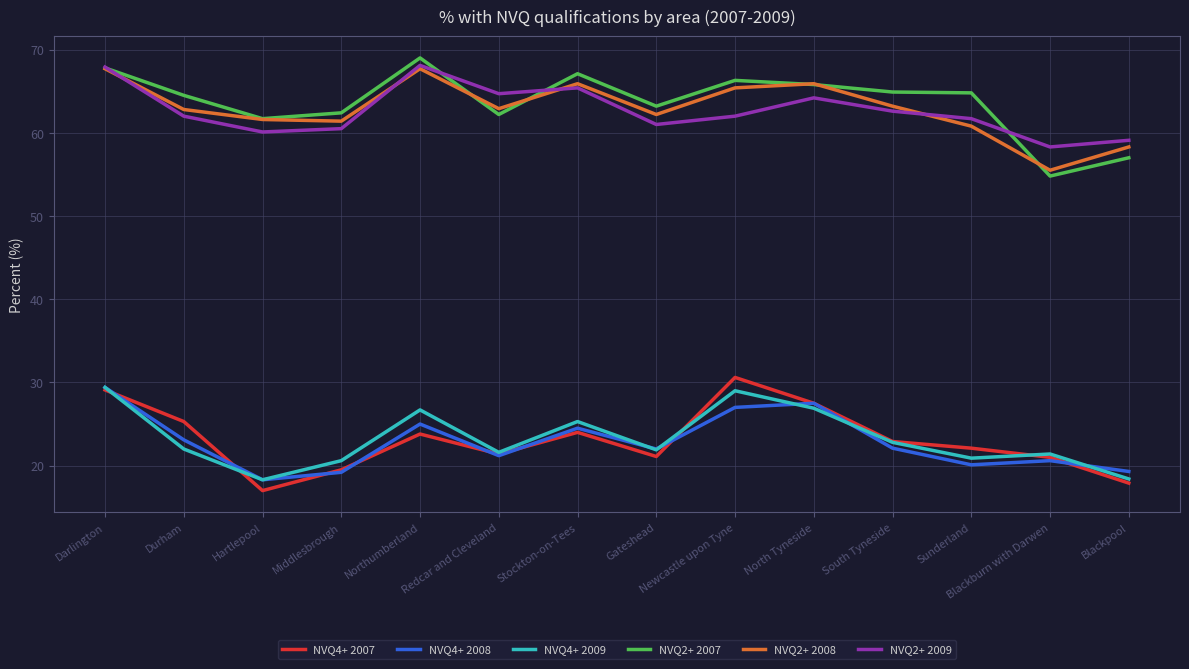

What are all the series names shown in the legend?

NVQ4+ 2007, NVQ4+ 2008, NVQ4+ 2009, NVQ2+ 2007, NVQ2+ 2008, NVQ2+ 2009